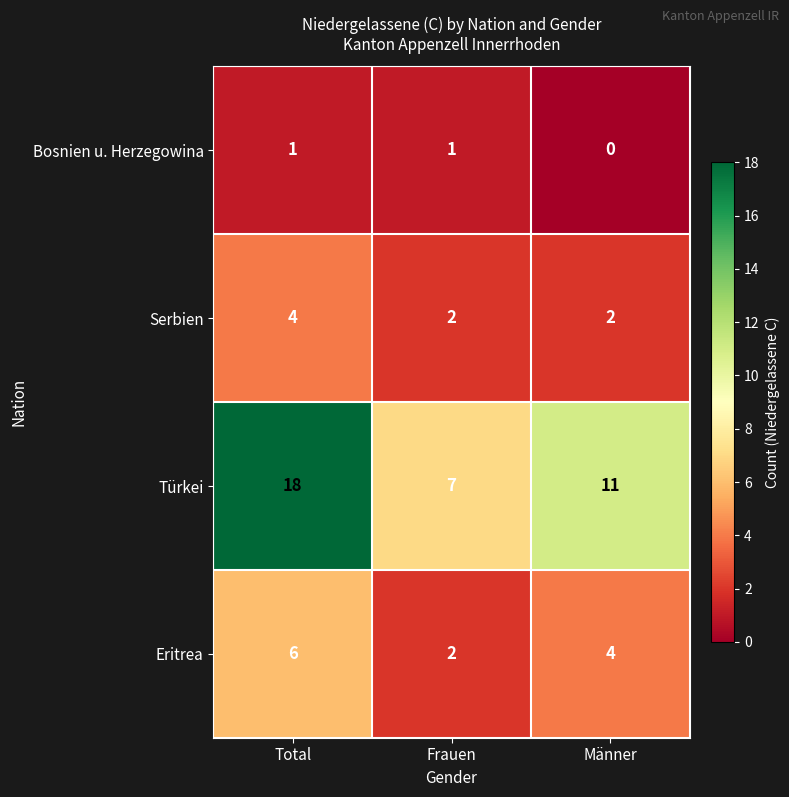

Reading left to right, what are all the values shown in this chart?

Bosnien u. Herzegowina: 1	1	0
Serbien: 4	2	2
Türkei: 18	7	11
Eritrea: 6	2	4